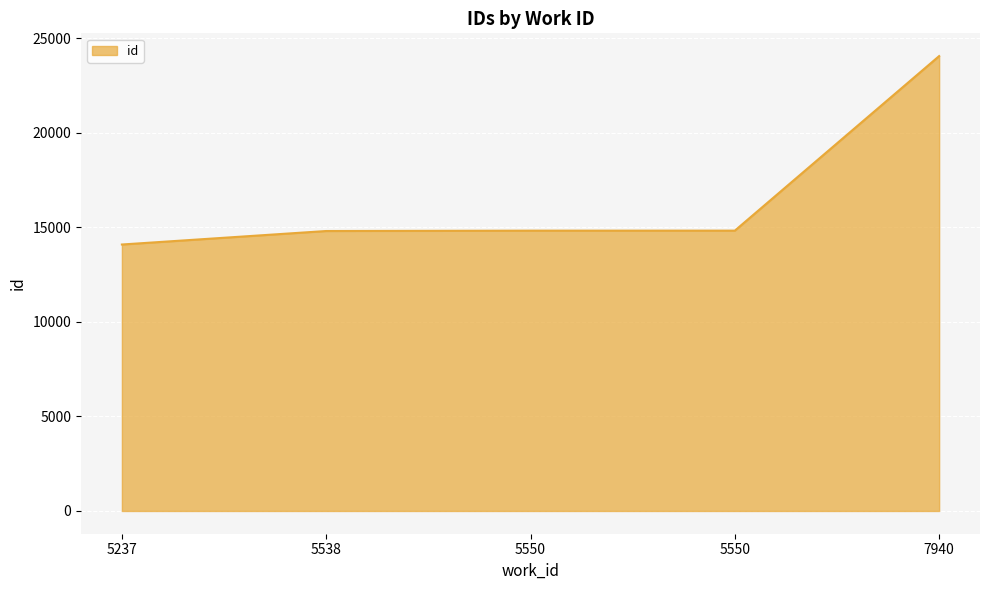

What is the sum of all values?

82629